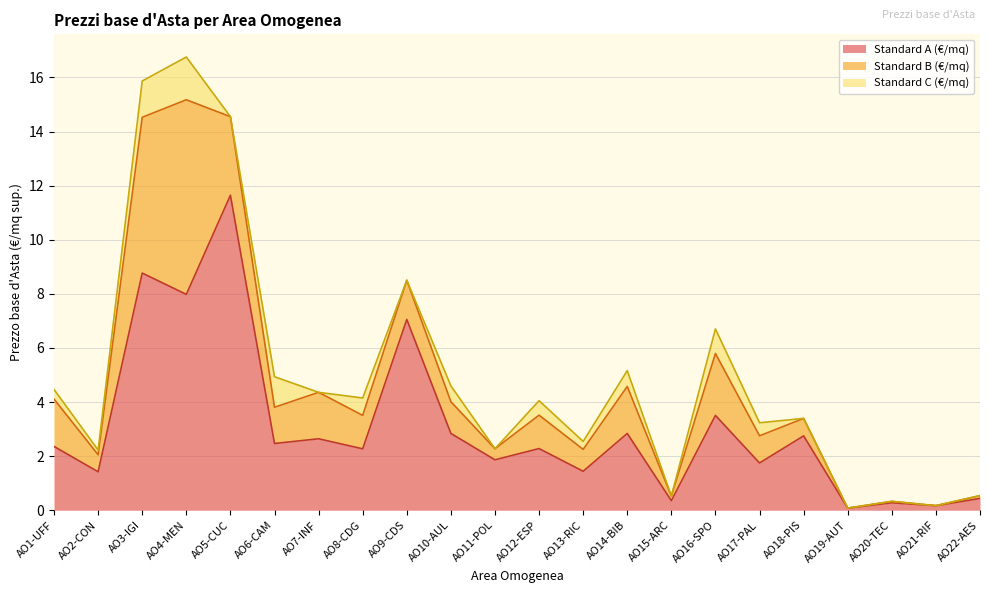

Is it true that Standard B (€/mq) equals 0.0 at AO21-RIF?

True